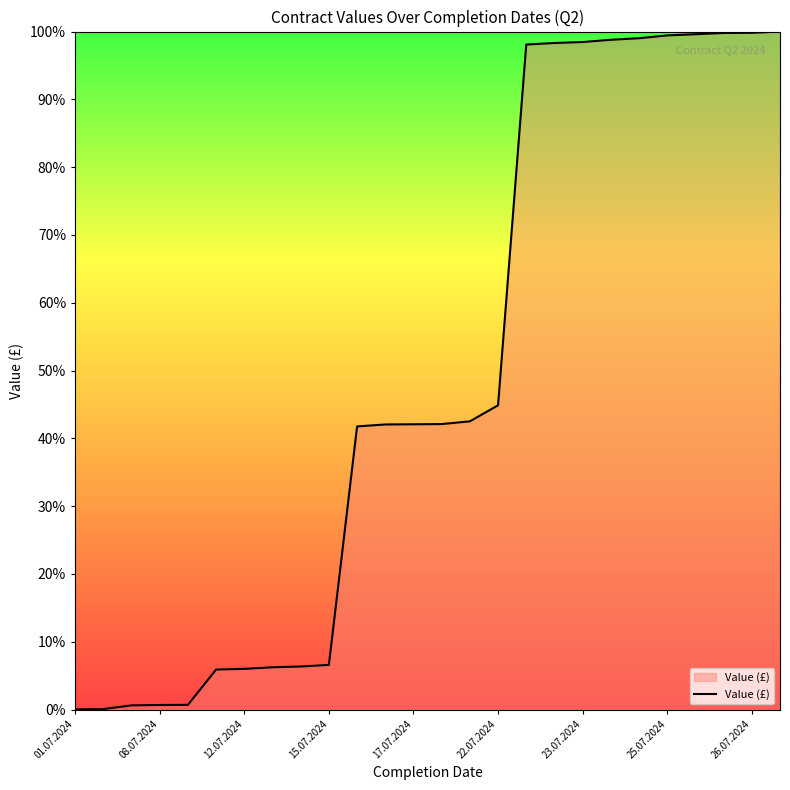

What is the difference between the maximum and minimum values?

100.0